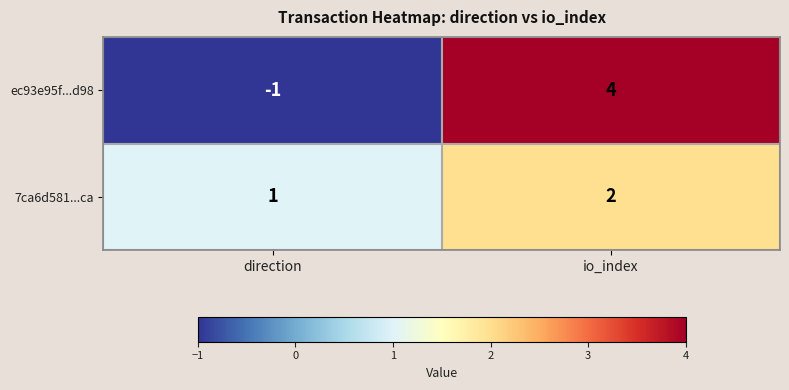

Is it true that ec93e95f...d98 equals -2 at direction?

False